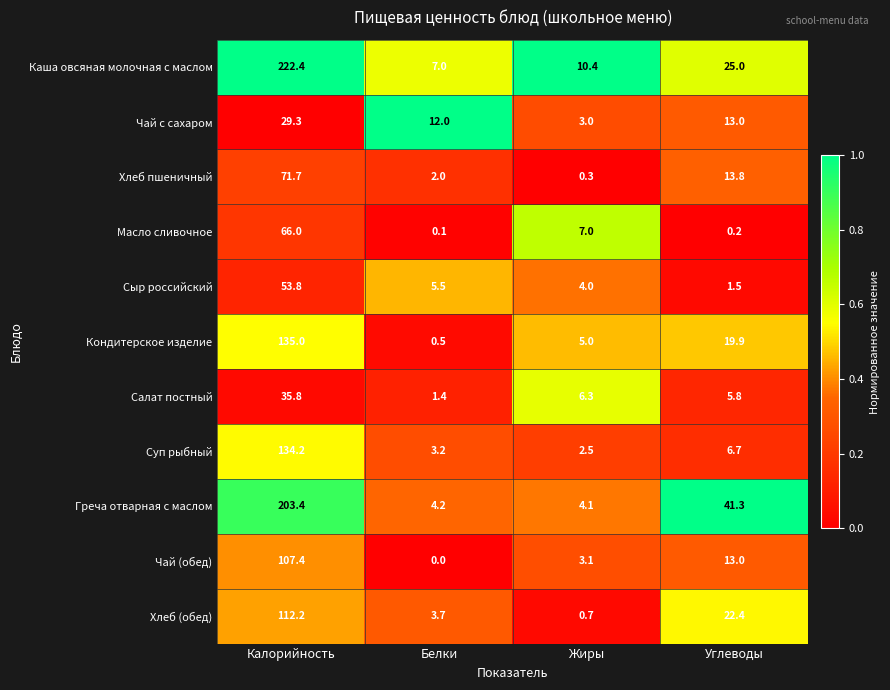

What value does the Чай (обед) series have at Калорийность?

107.4